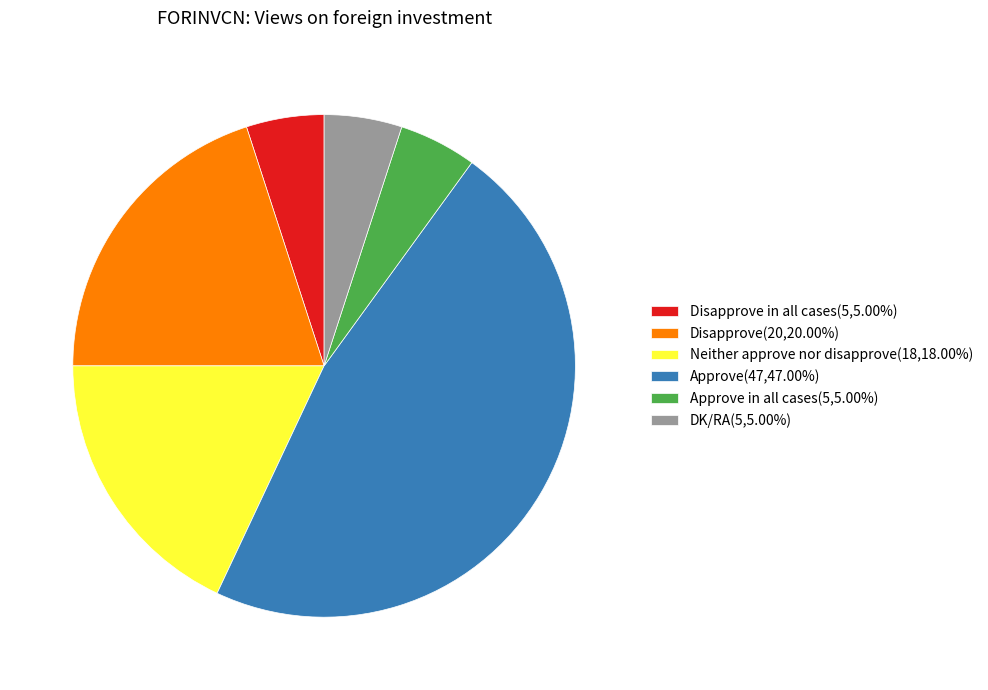

How many slices are in this pie chart?

6